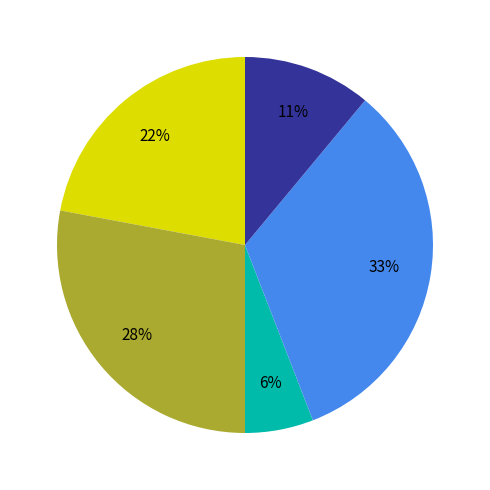

Is there any slice that represents more than half of the pie?

No